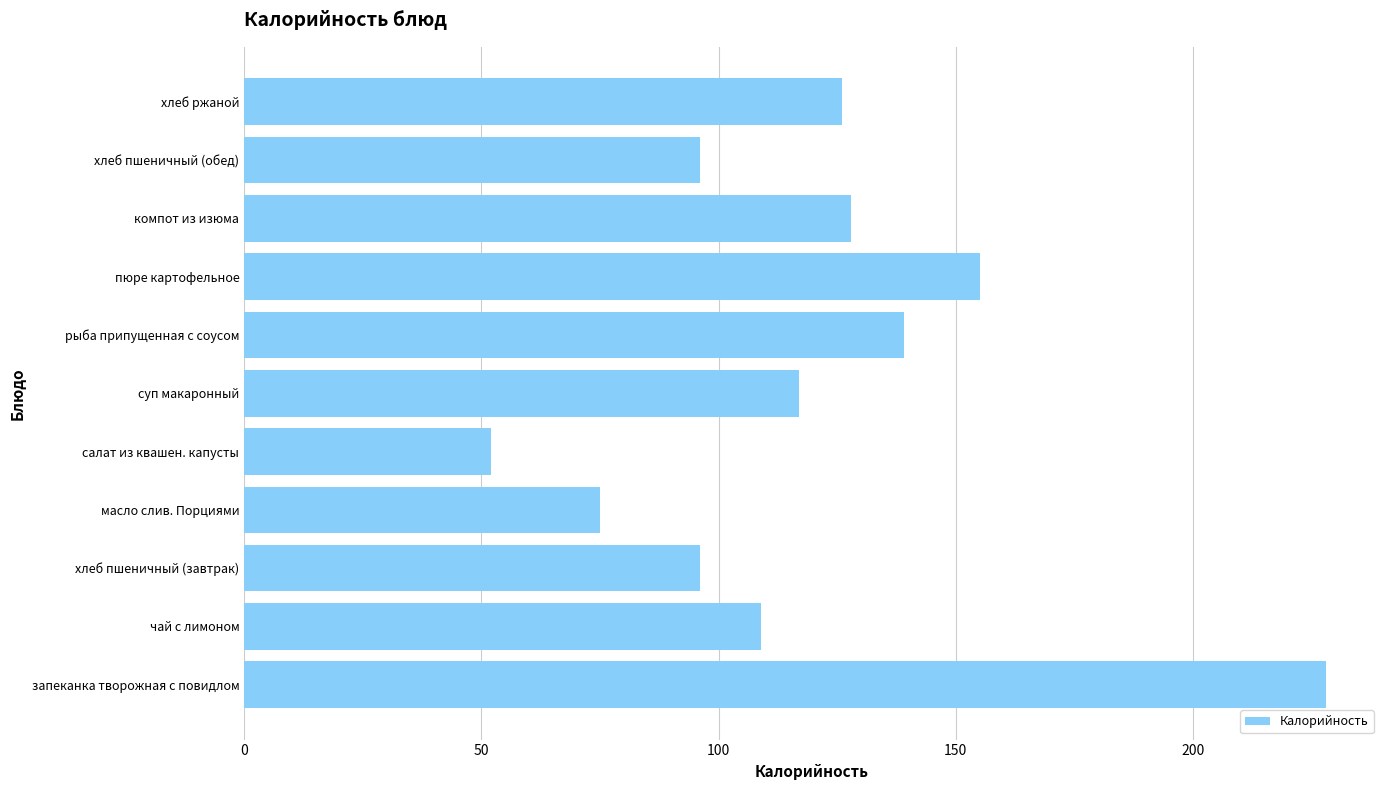

How many bars are there in total?

11